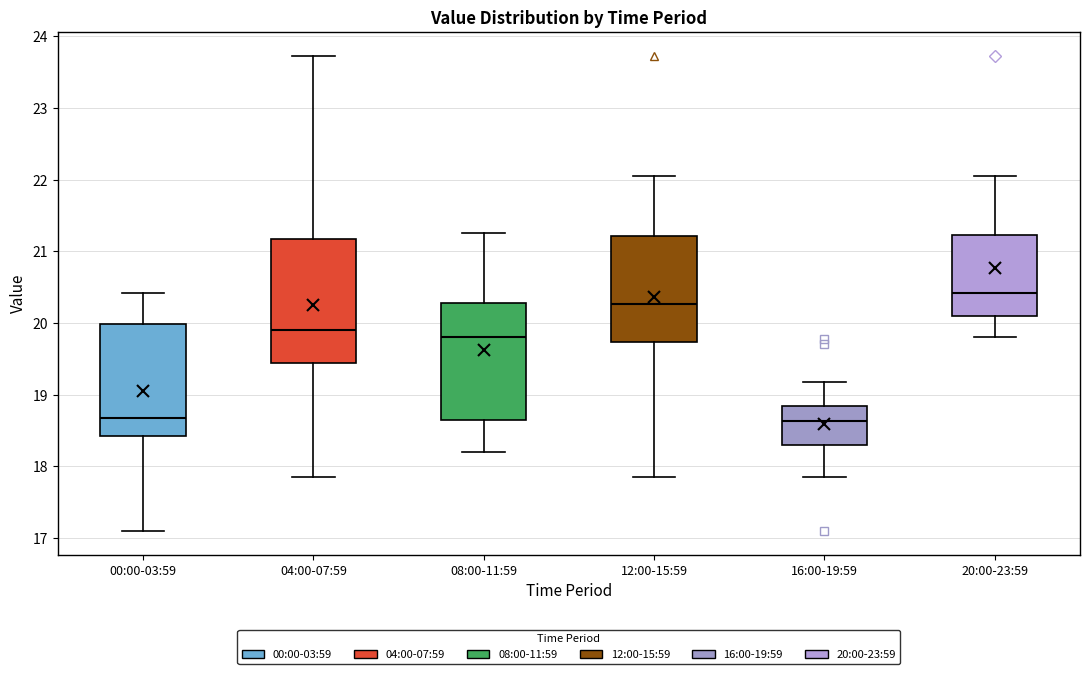

Reading left to right, transcribe this box plot: for each box, give where its median line is, the range the box spans, and where its two whiskers end, as read against the y-axis. The values are not printed on the chart, so give them approximately, as read against the axis.

00:00-03:59: median 18.7, box 18.4 to 20.0, whiskers 17.1 to 20.4
04:00-07:59: median 19.9, box 19.4 to 21.2, whiskers 17.9 to 23.7
08:00-11:59: median 19.8, box 18.7 to 20.3, whiskers 18.2 to 21.3
12:00-15:59: median 20.3, box 19.7 to 21.2, whiskers 17.9 to 22.1
16:00-19:59: median 18.6, box 18.3 to 18.8, whiskers 17.9 to 19.2
20:00-23:59: median 20.4, box 20.1 to 21.2, whiskers 19.8 to 22.1